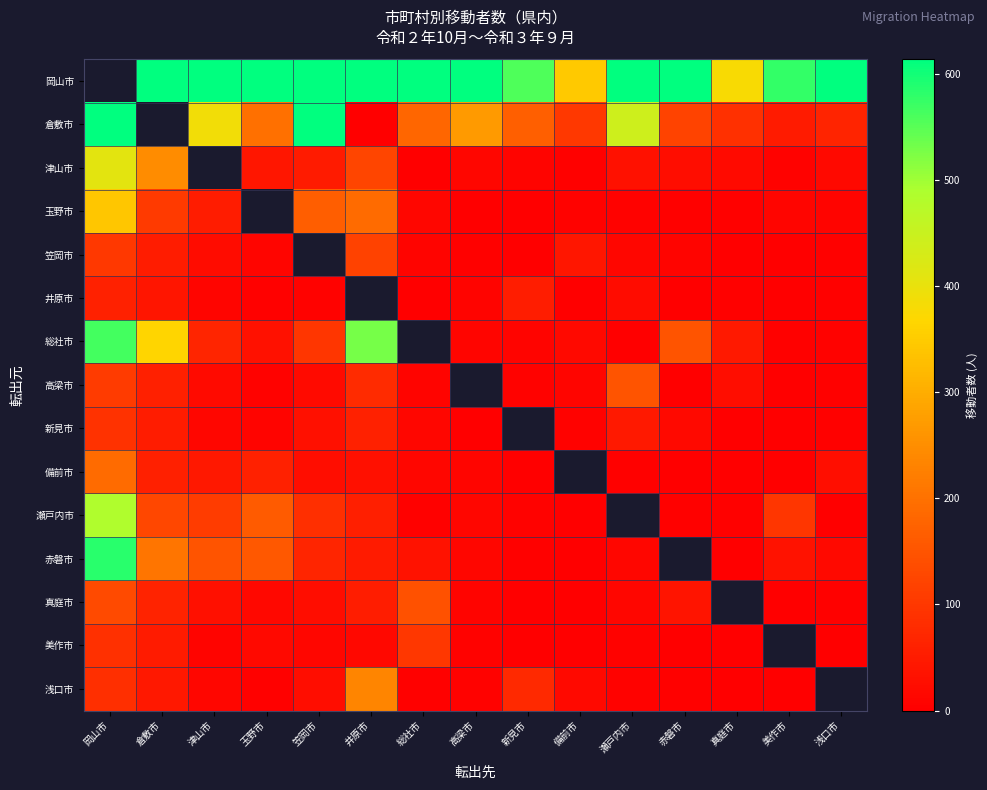

True or false: 新見市 has a value of 8.4 at 備前市.

False